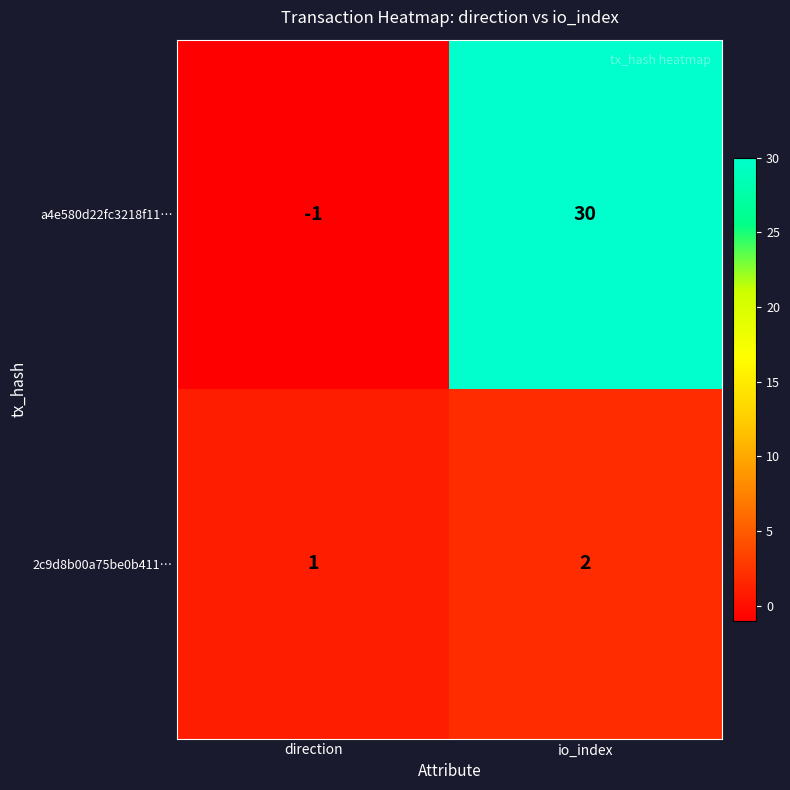

Reading left to right, list all the values displayed in this chart.

a4e580d22fc3218f11…: direction=-1	io_index=30
2c9d8b00a75be0b411…: direction=1	io_index=2